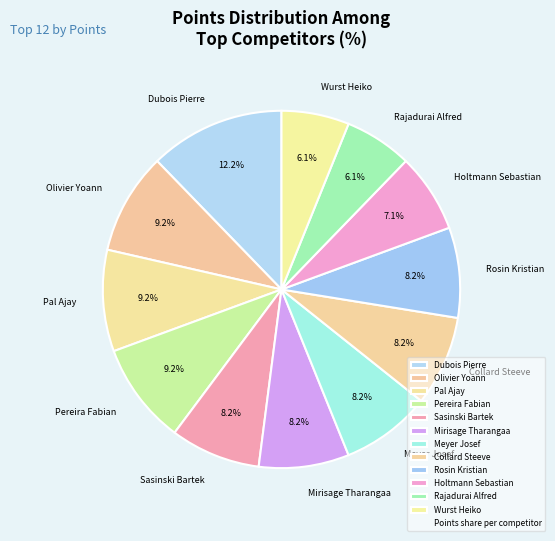

The Pal Ajay slice represents 3% of the pie. True or false?

False